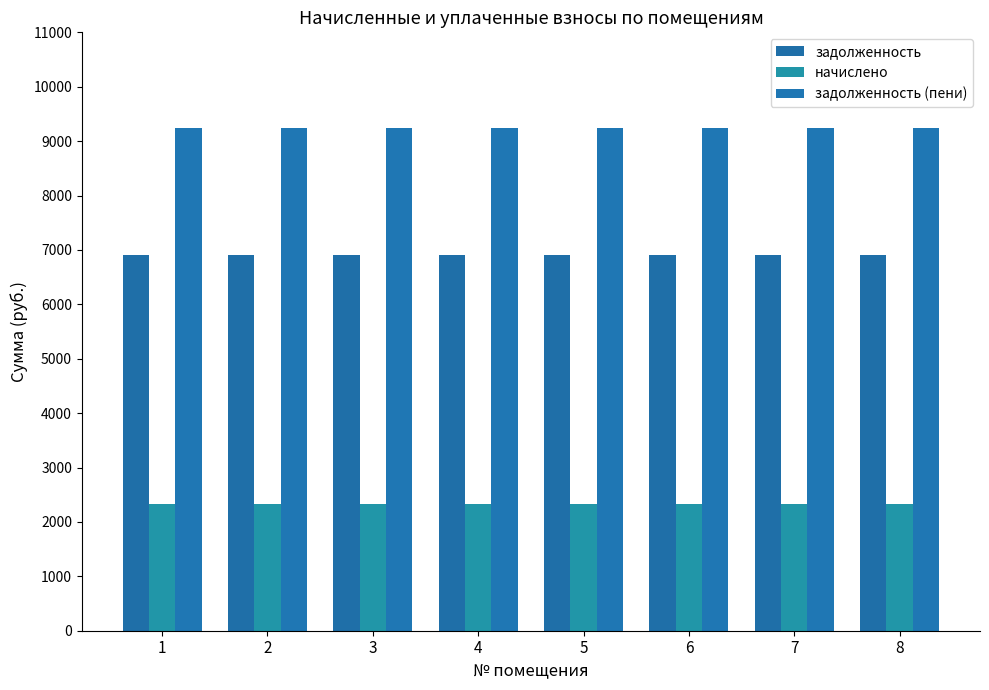

Is it true that задолженность (пени) equals 4183.7 at 8?

False